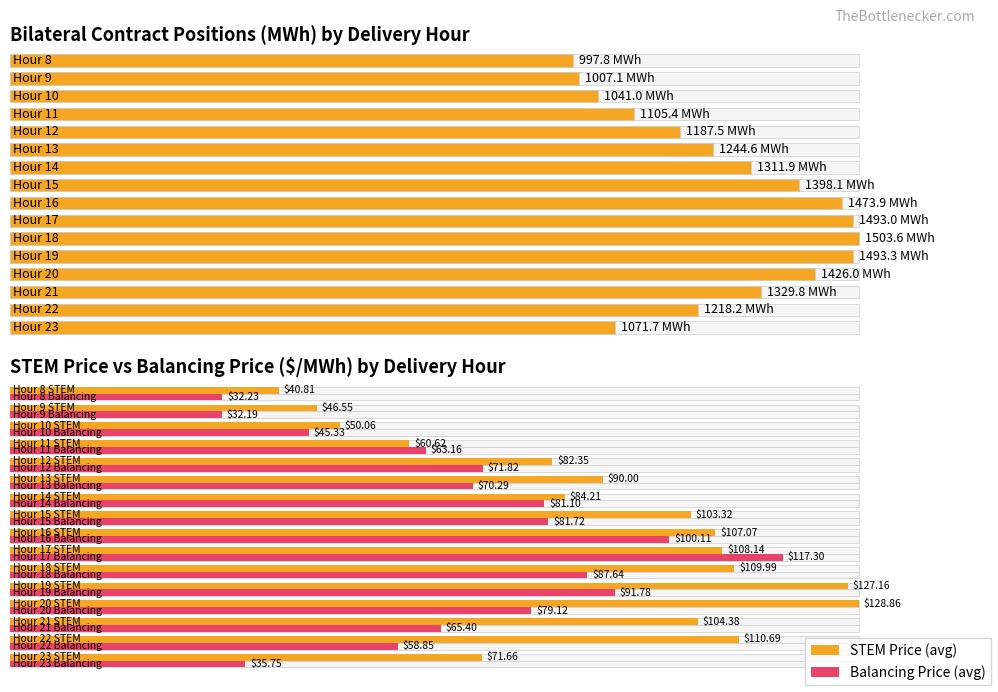

What position from the right is 12-1?

10